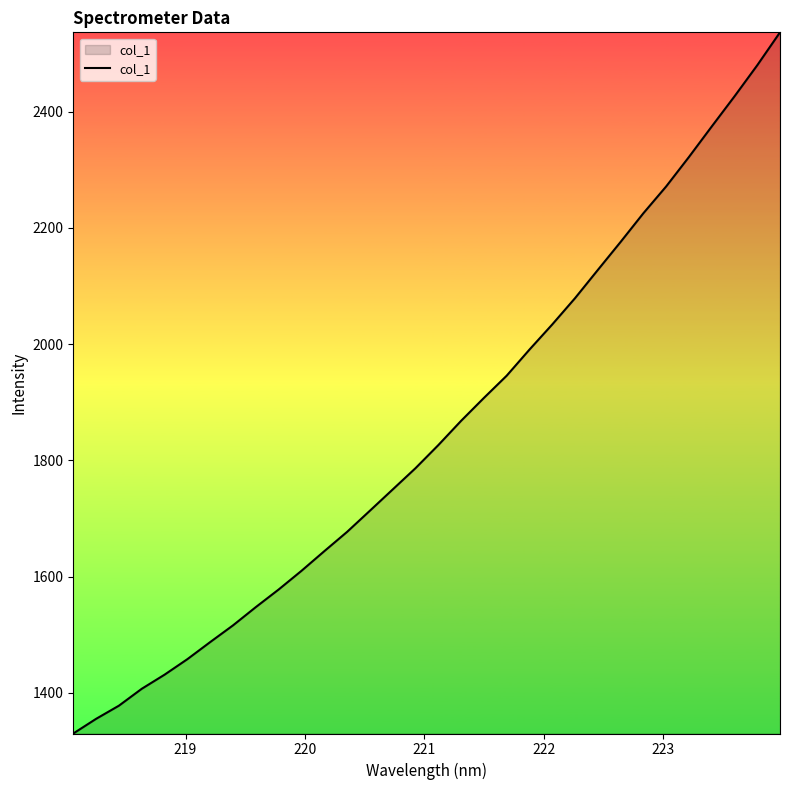

What is the greatest value displayed?

2536.3